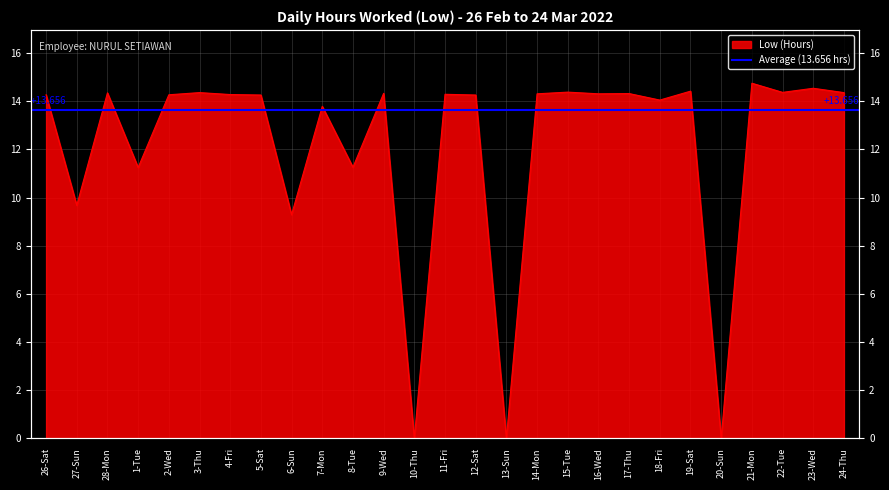

At which label is the value closest to 7?

6-Sun